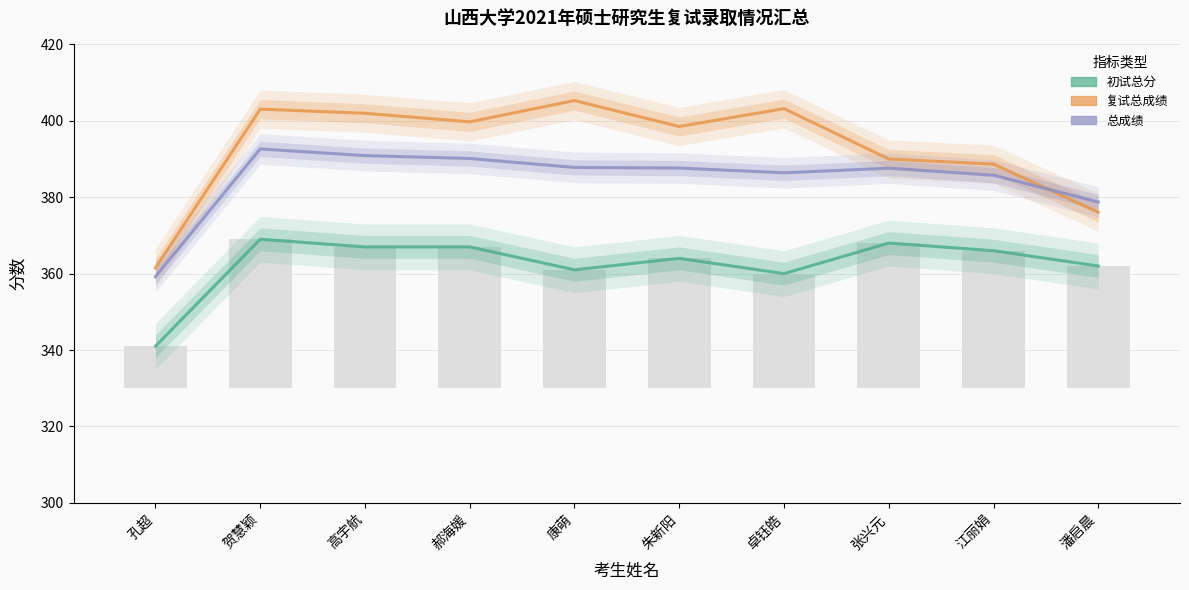

What are all the series names shown in the legend?

初试总分, 复试总成绩, 总成绩